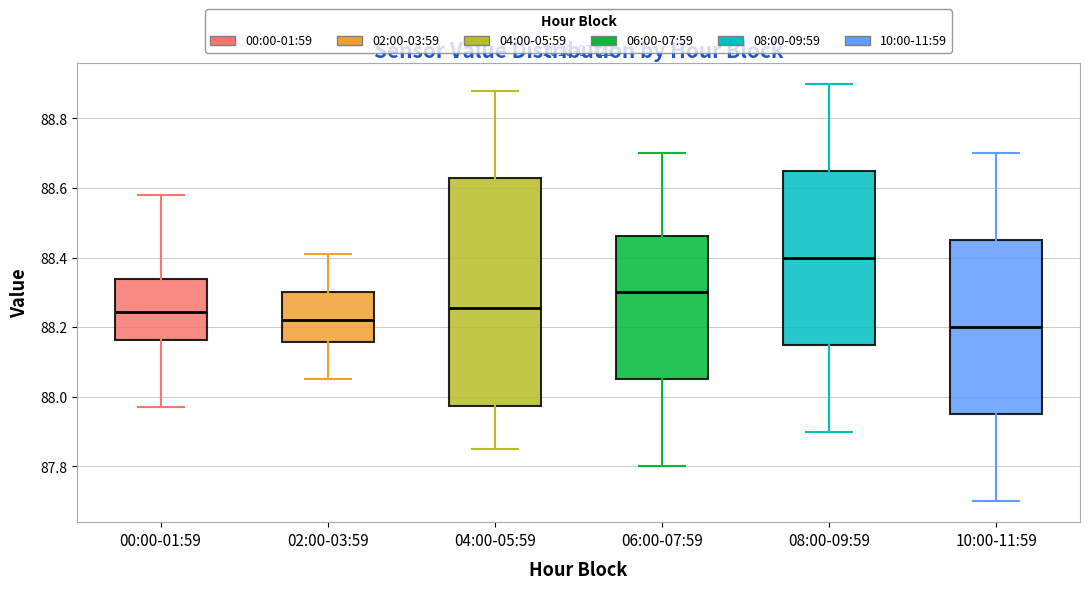

Which box's median line is the highest?

08:00-09:59